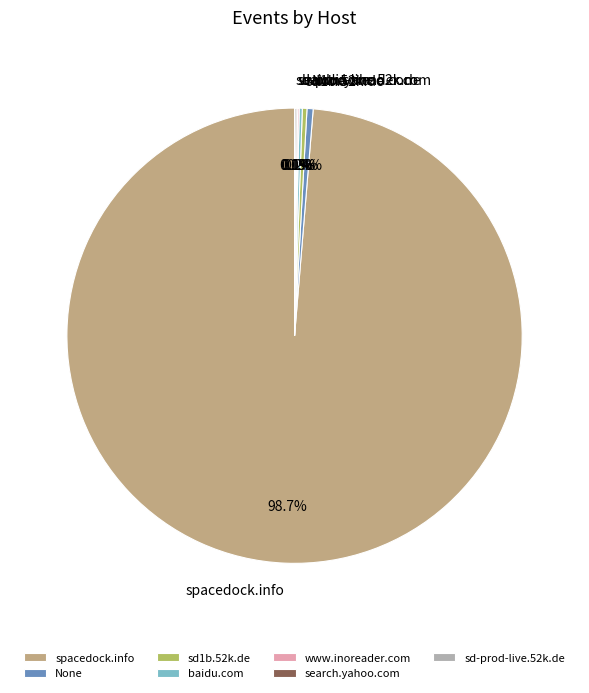

Approximately how many times larger is the value at spacedock.info compared to sd1b.52k.de?

302.0